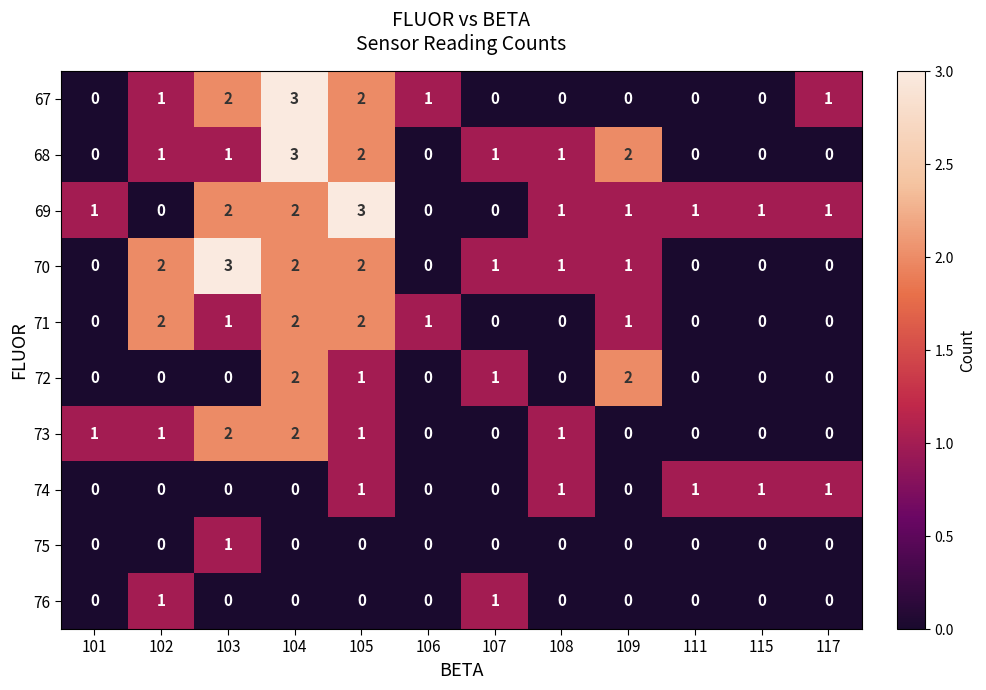

What is the sum of all 71 values?

9